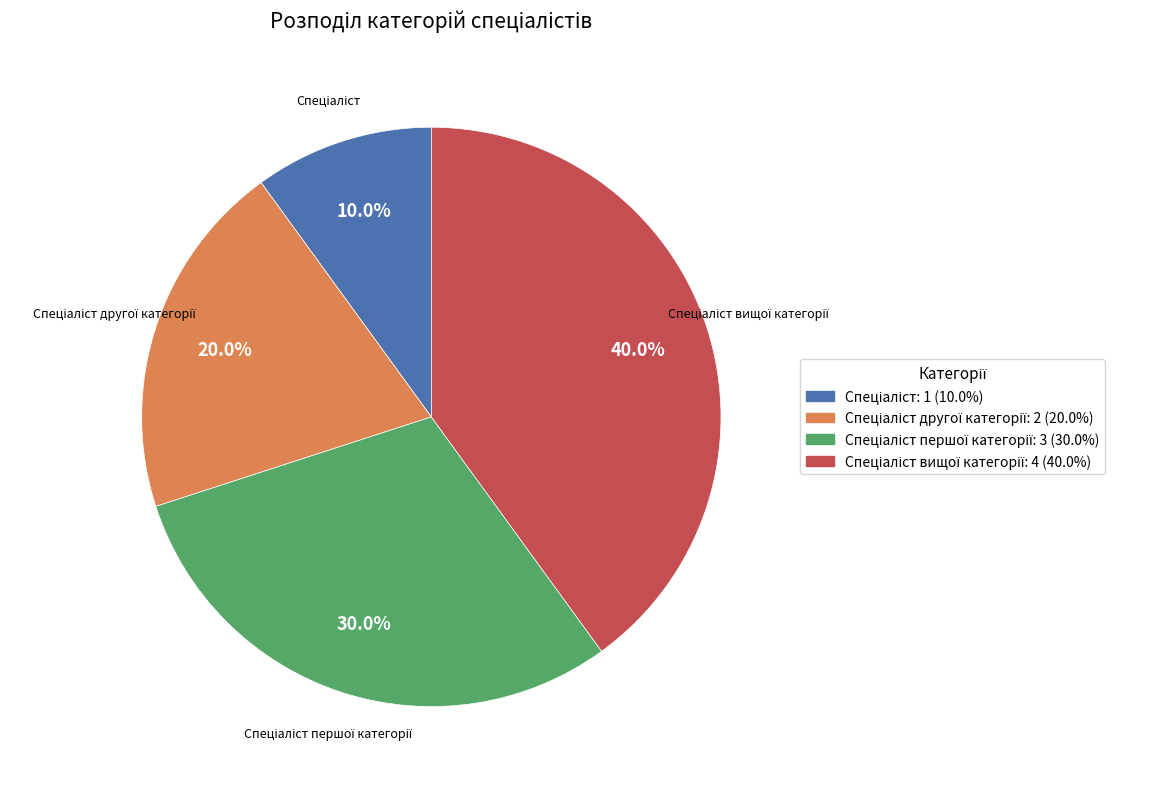

Is there a majority slice in this chart?

No